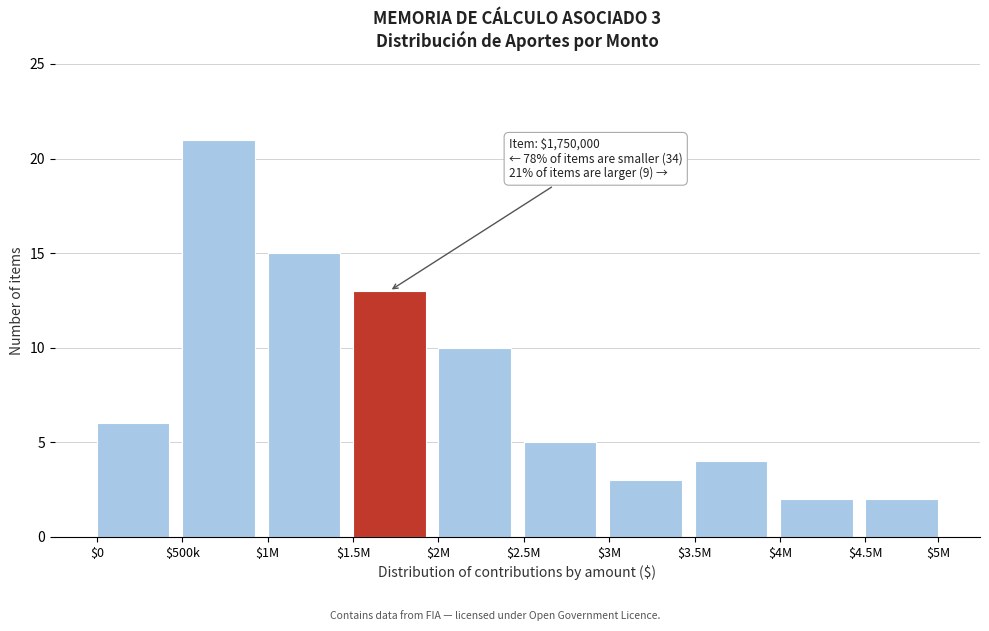

Reading right to left, transcribe all the data shown in this chart.

2	2	4	3	5	10	13	15	21	6